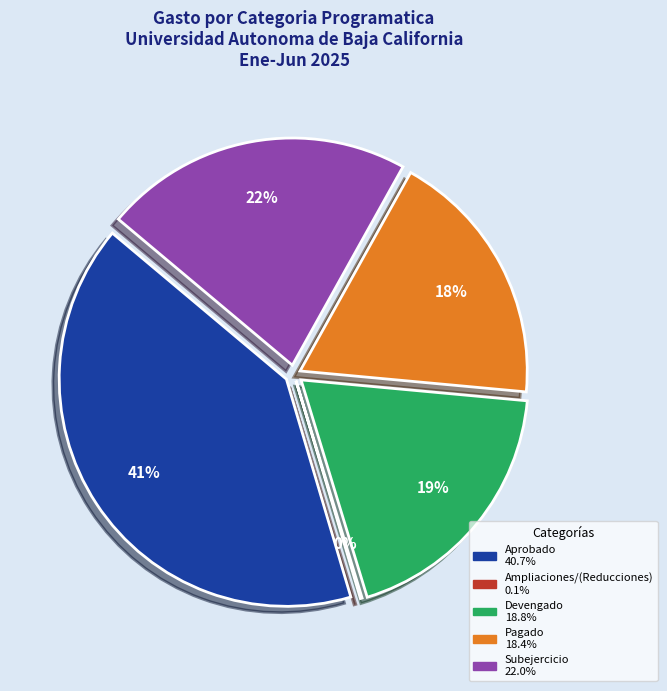

Count the number of slices in the pie.

5